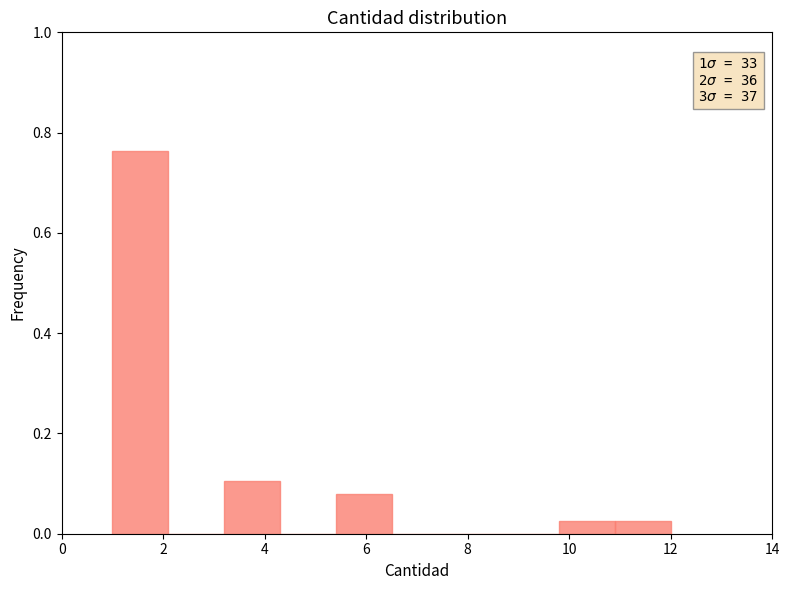

Which range on the x-axis has the tallest bar?

1.0 to 2.1